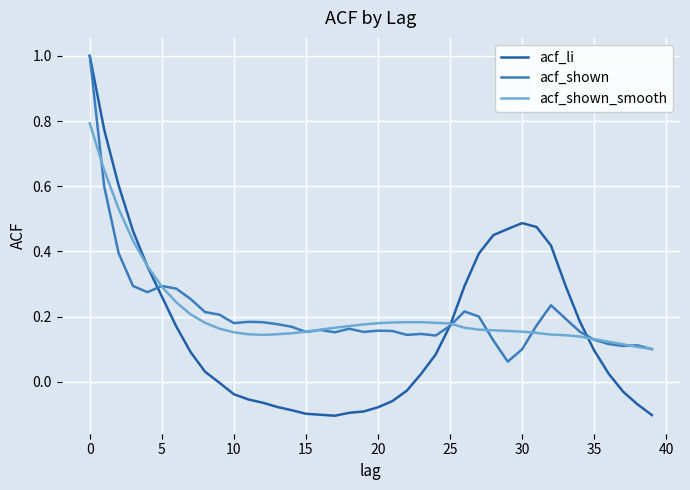

Which series has the largest range (max minus min)?

acf_li